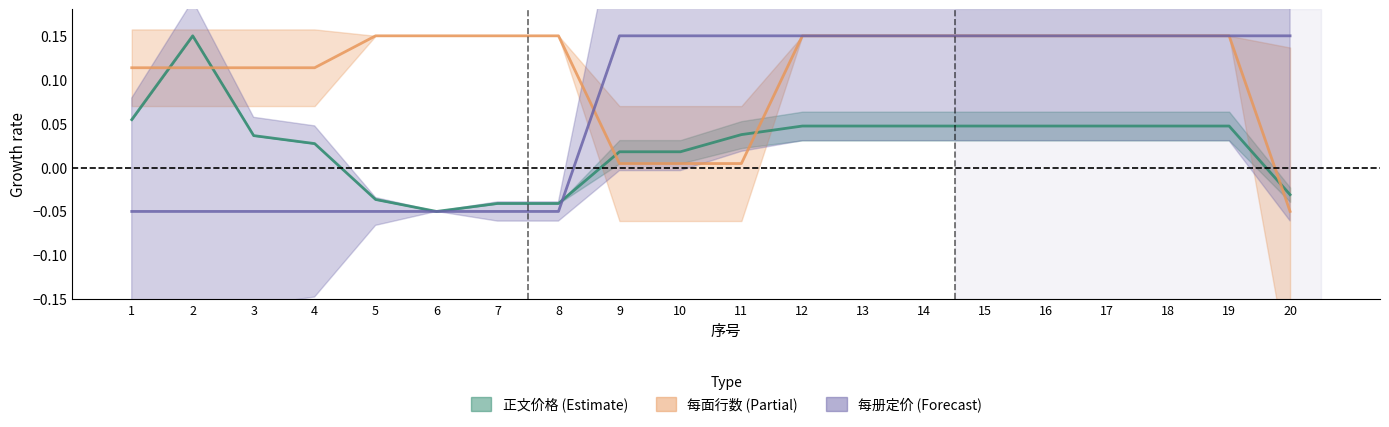

What is the difference between the highest and lowest values at 14?

0.1